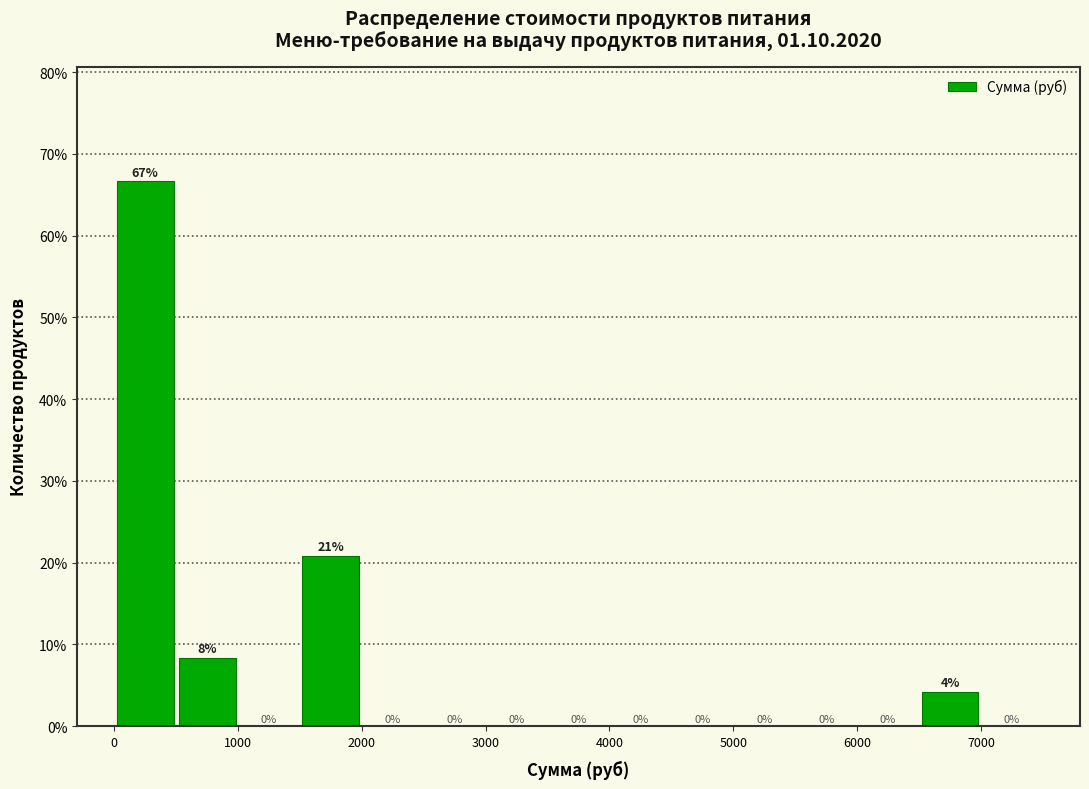

Over which range of the x-axis is the bar tallest?

0 to 500